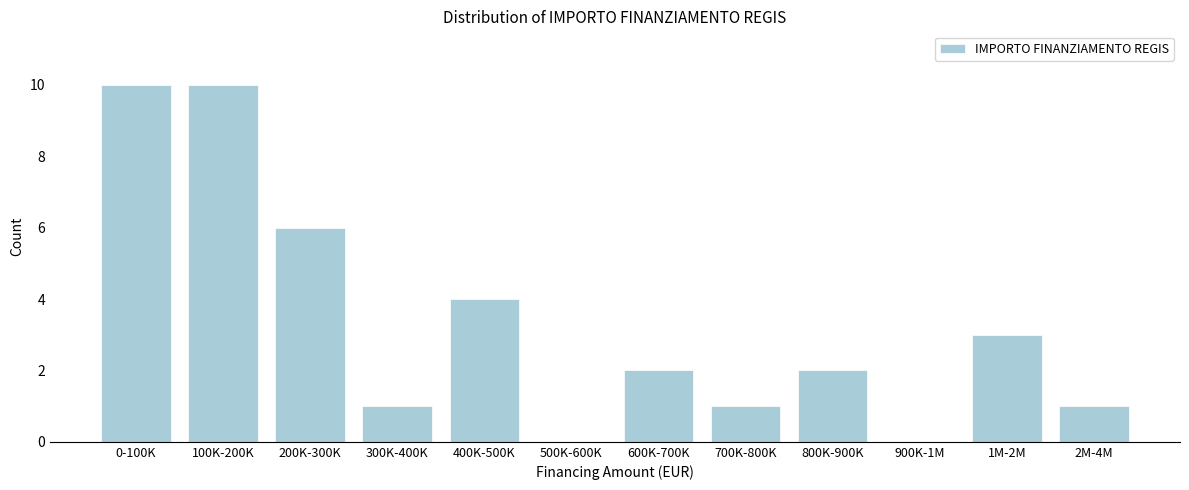

Reading right to left, transcribe all the data shown in this chart.

2M-4M=1	1M-2M=3	900K-1M=0	800K-900K=2	700K-800K=1	600K-700K=2	500K-600K=0	400K-500K=4	300K-400K=1	200K-300K=6	100K-200K=10	0-100K=10